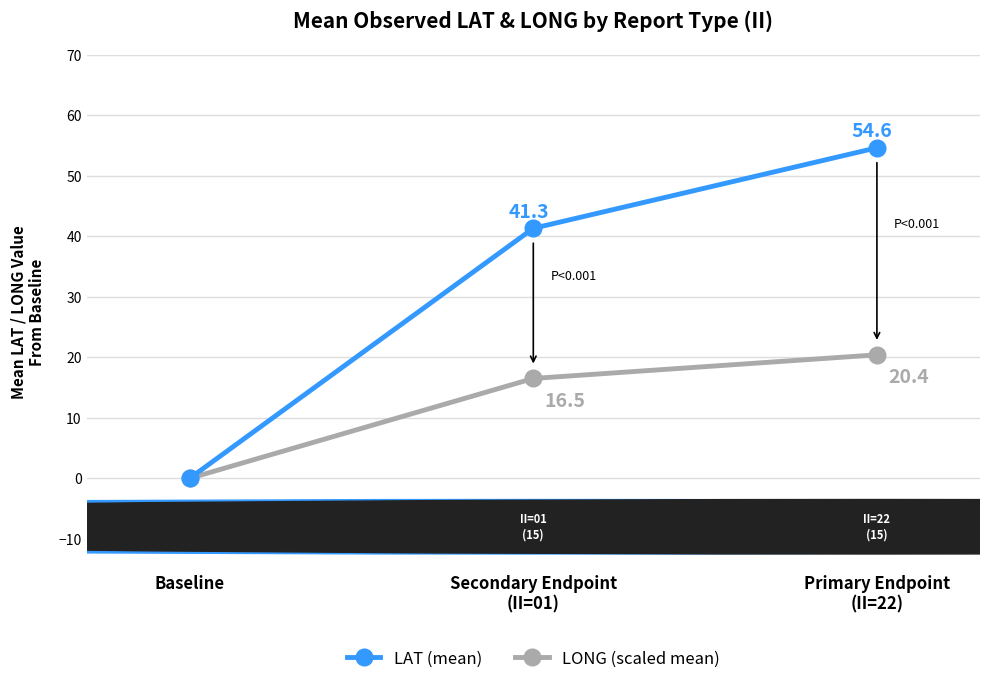

Is the value of LONG (scaled mean) at Baseline greater than the value of LAT (mean) at Primary Endpoint
(II=22)?

No